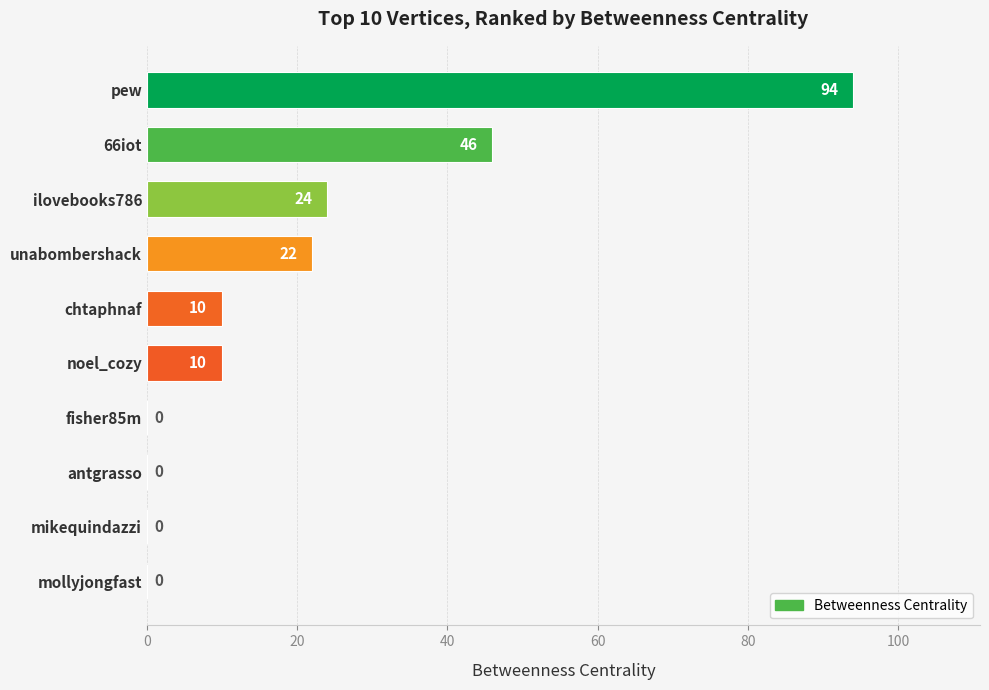

What is the sum of all values?

206